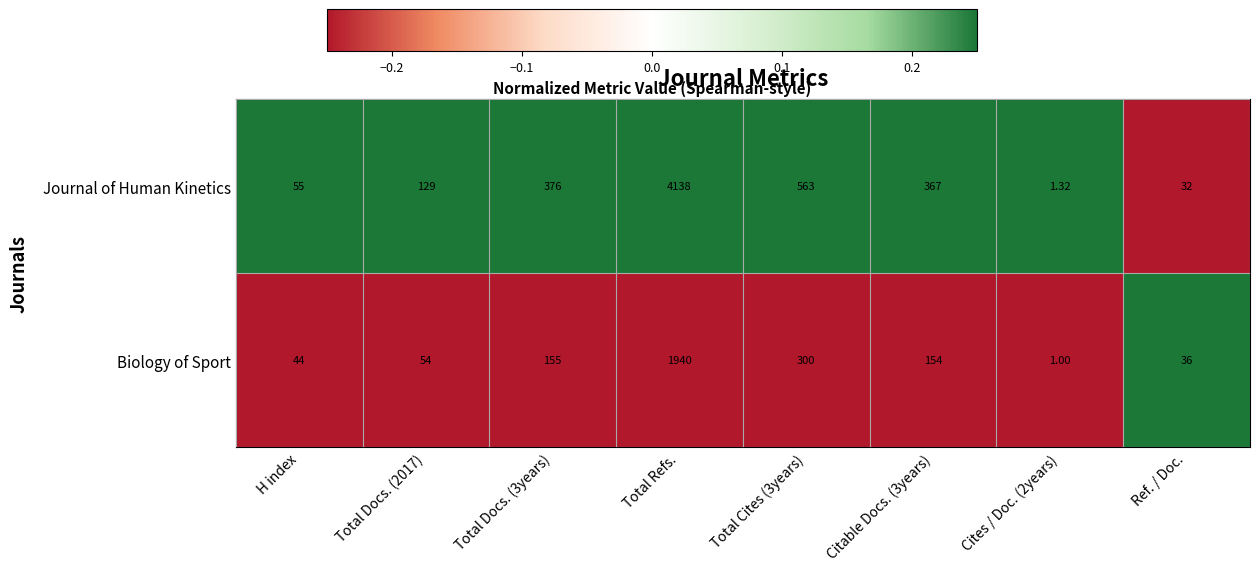

Count the number of data series in this chart.

2